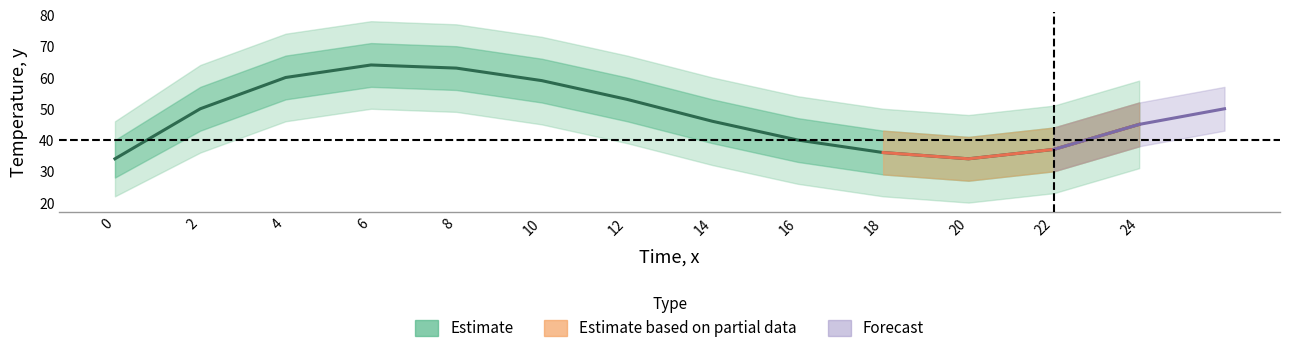

What is the average value?

48